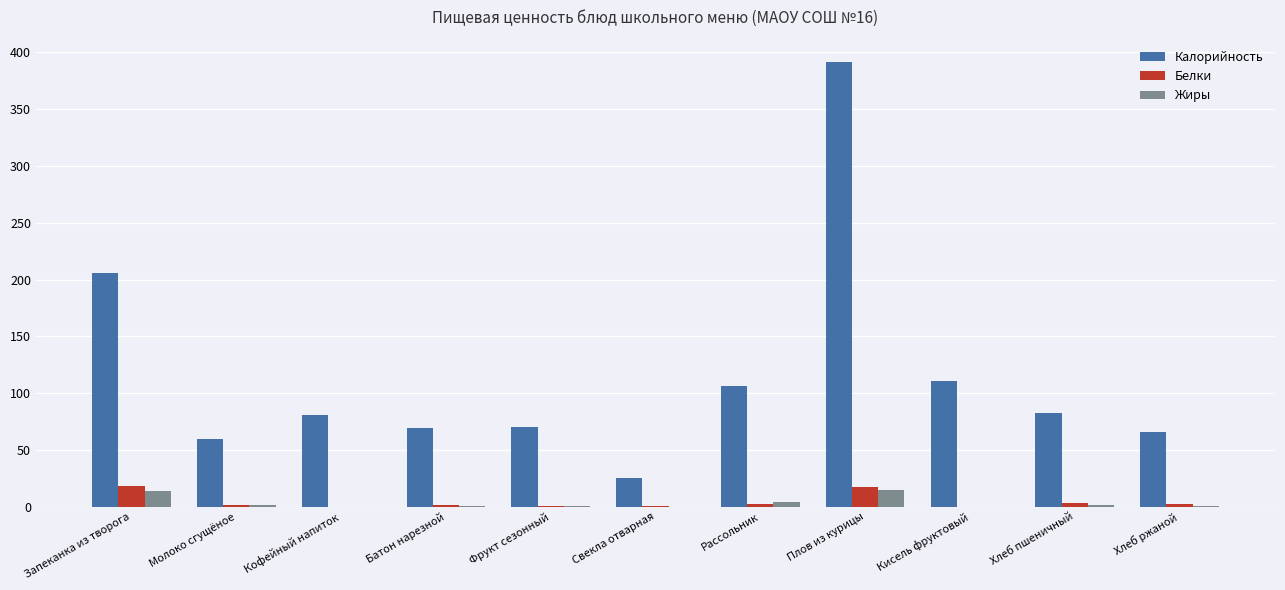

Count the number of categories in the chart.

11